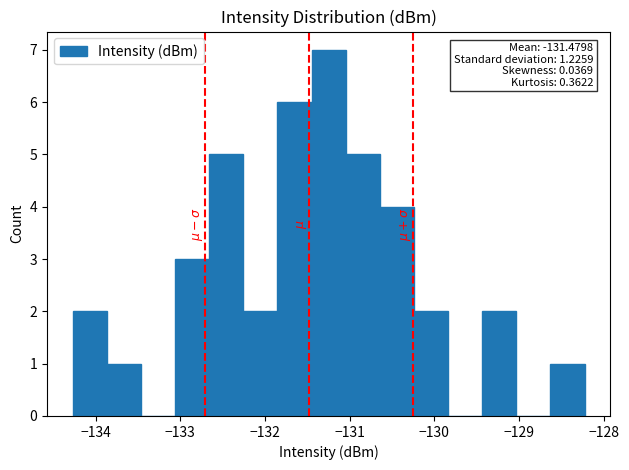

Over which range of the x-axis is the bar tallest?

-131.5 to -131.0